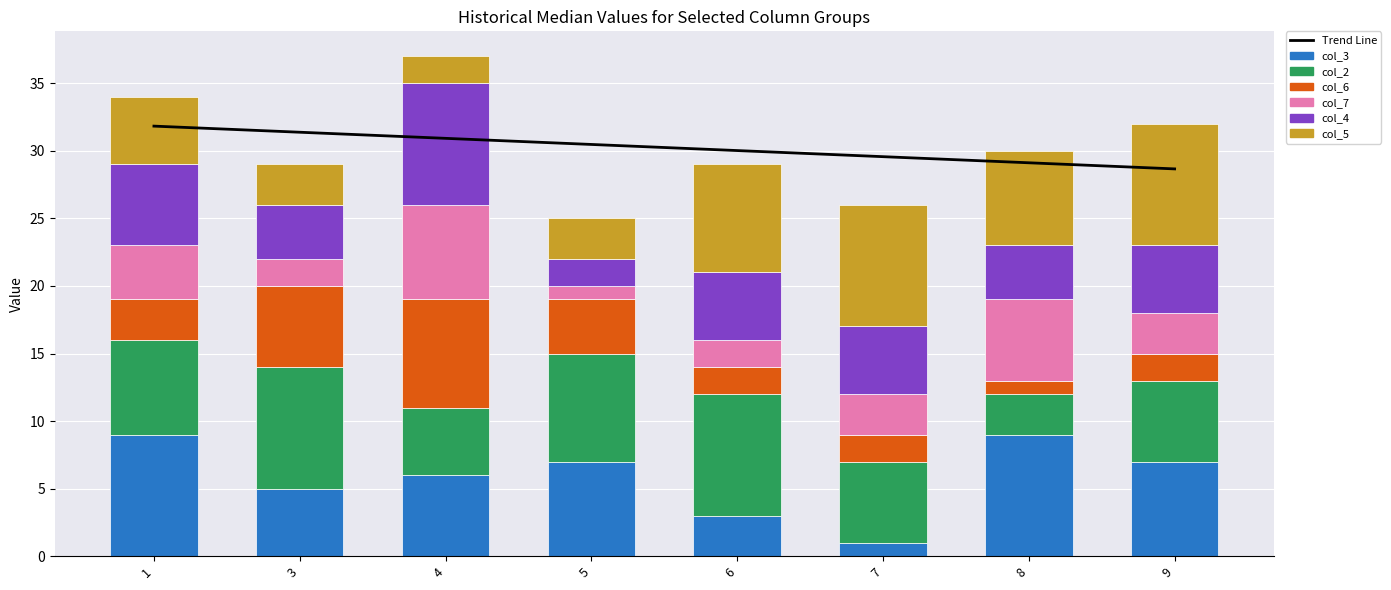

What are all the series names shown in the legend?

col_3, col_2, col_6, col_7, col_4, col_5